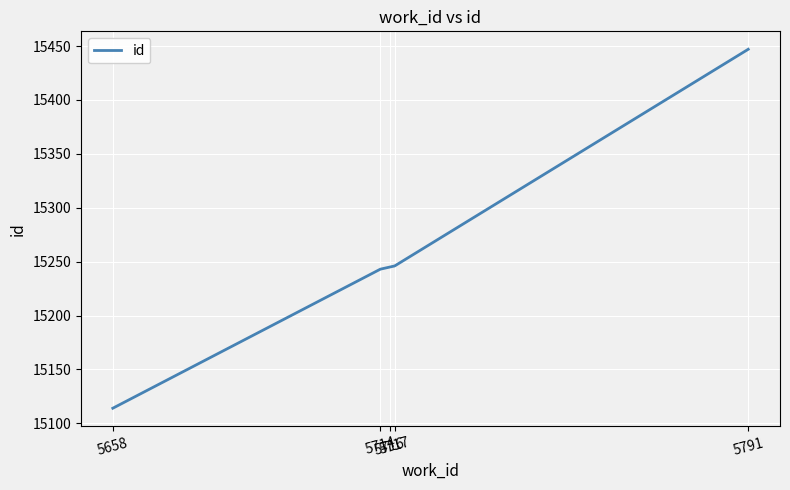

At which category does the chart reach its minimum across all series?

5658